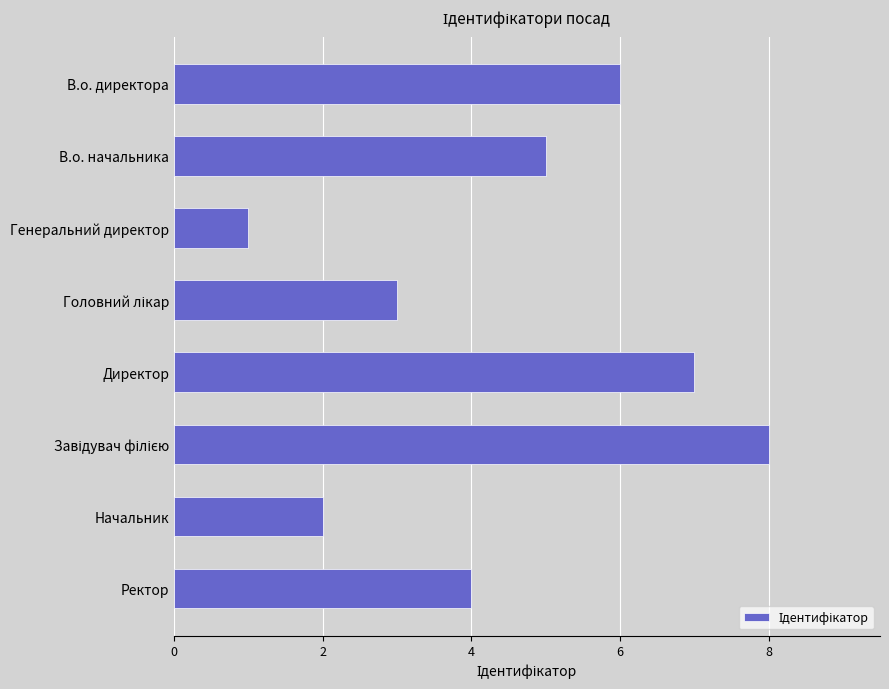

True or false: the data shows 5 at В.о. начальника.

True